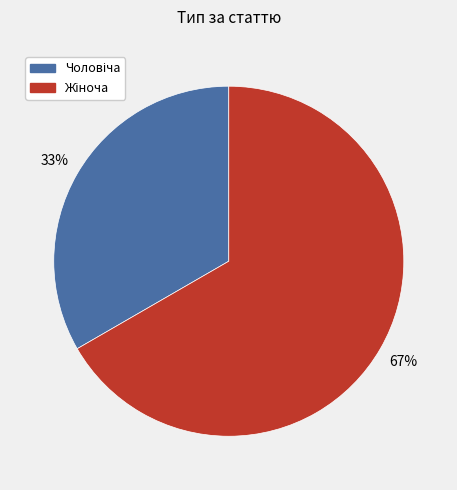

To the nearest percent, what is the average slice percentage?

50%